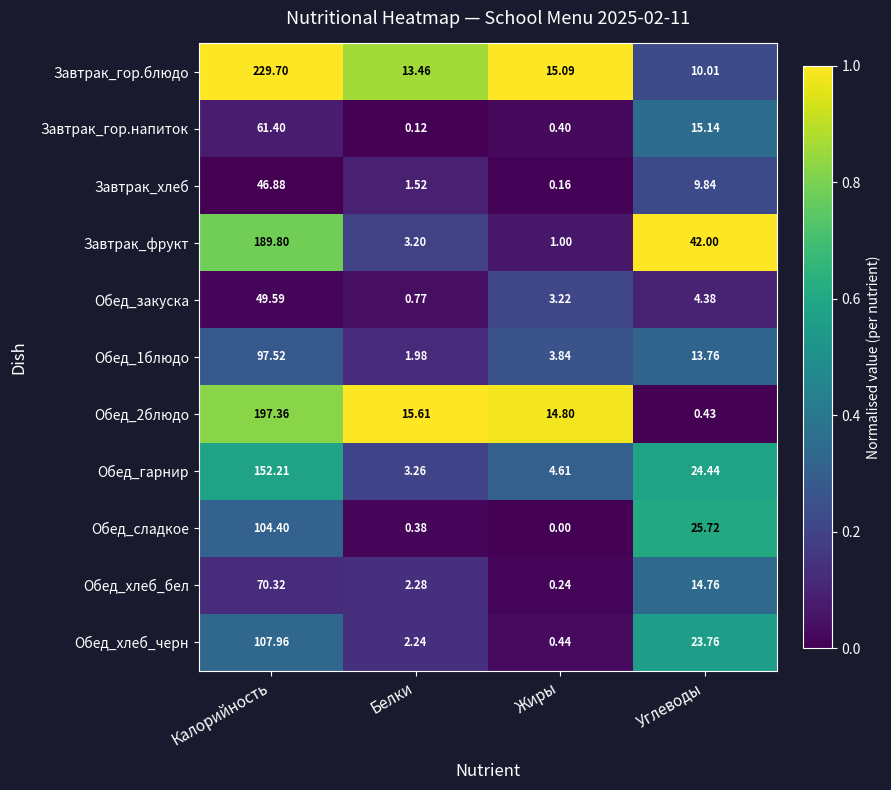

List the labels in order of Обед_закуска value, largest first.

Калорийность, Углеводы, Жиры, Белки